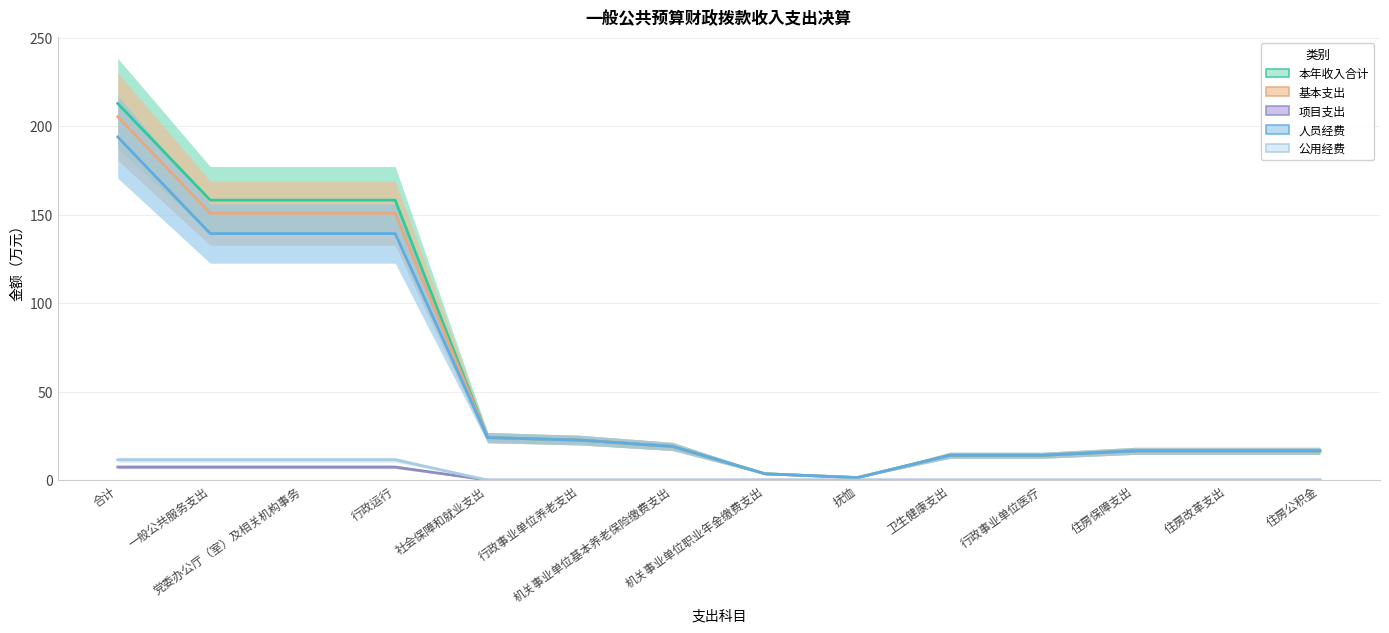

What is the label of the 1st point from the left?

合计